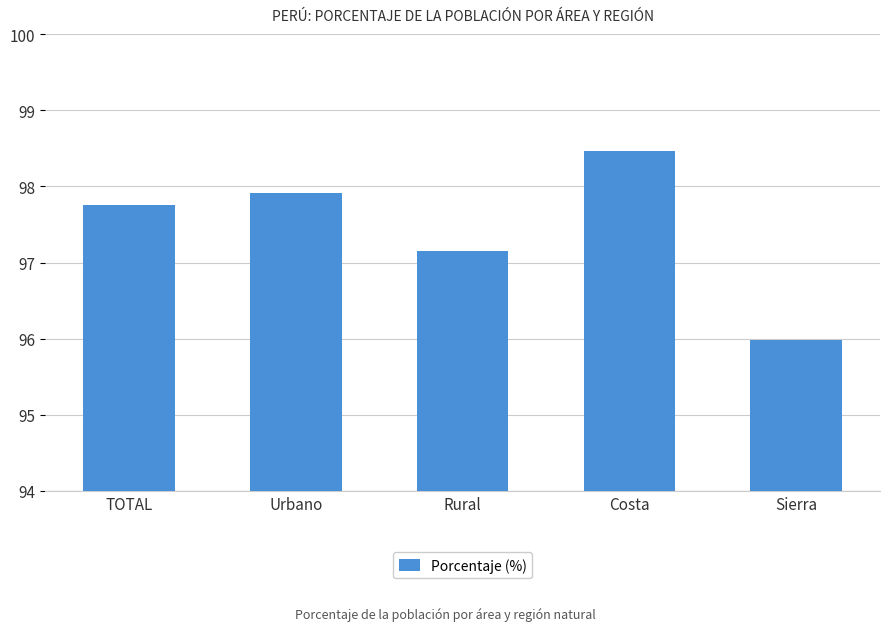

What position from the right is Urbano?

4